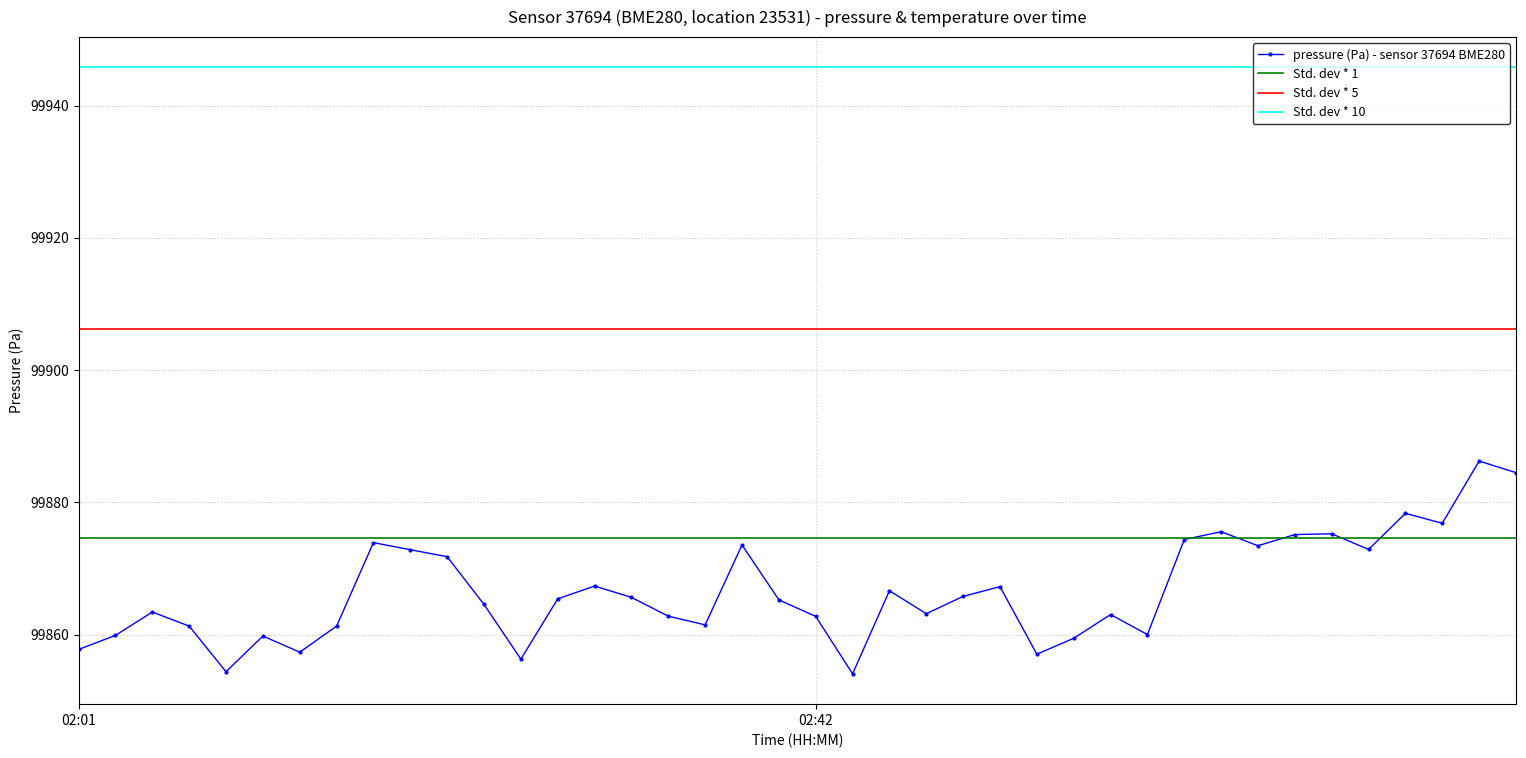

List the labels in order of value, smallest first.

02:44, 02:09, 02:26, 02:54, 02:13, 02:01, 02:56, 02:11, 02:03, 03:00, 02:07, 02:15, 02:36, 02:42, 02:34, 02:58, 02:48, 02:05, 02:24, 02:40, 02:28, 02:32, 02:50, 02:46, 02:52, 02:30, 02:22, 02:20, 03:12, 03:06, 02:38, 02:18, 03:02, 03:08, 03:10, 03:04, 03:16, 03:14, 03:20, 03:18